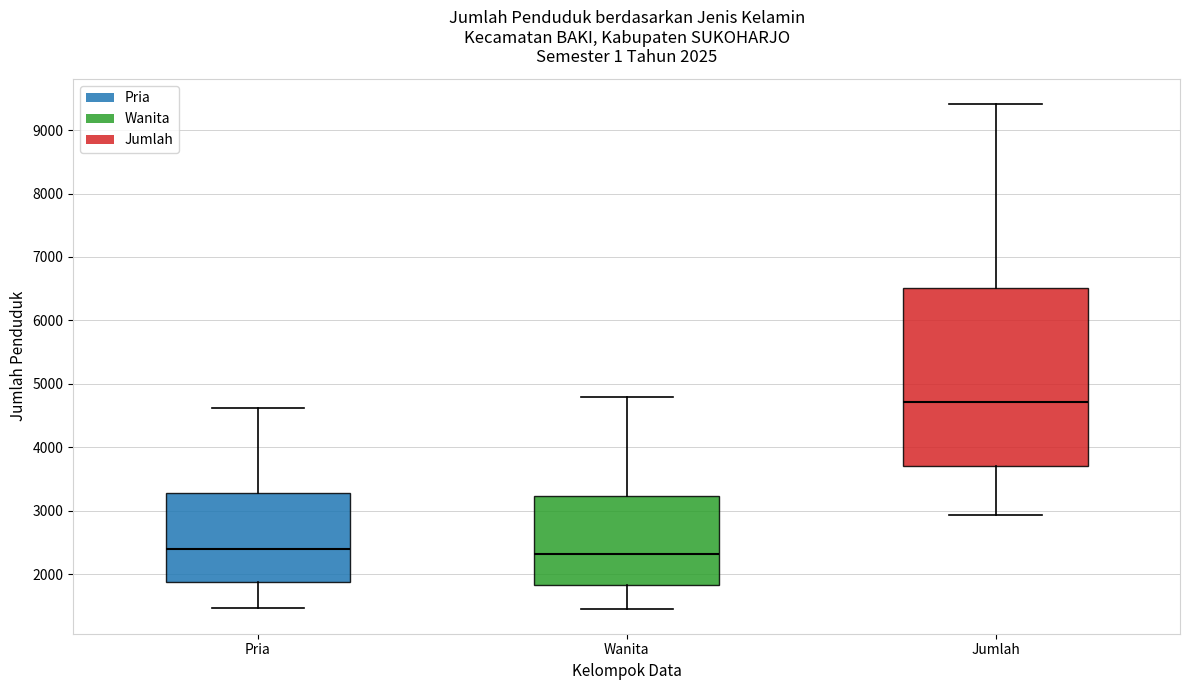

Comparing the boxes themselves (not the whiskers), which one is the tallest?

Jumlah